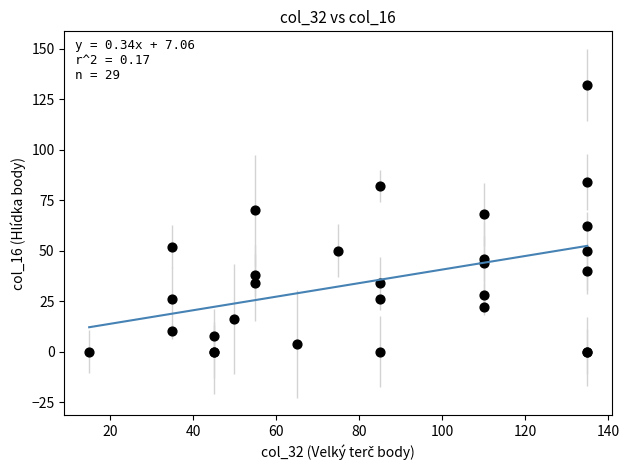

What Y value in the scatter plot is closest to 66?

68